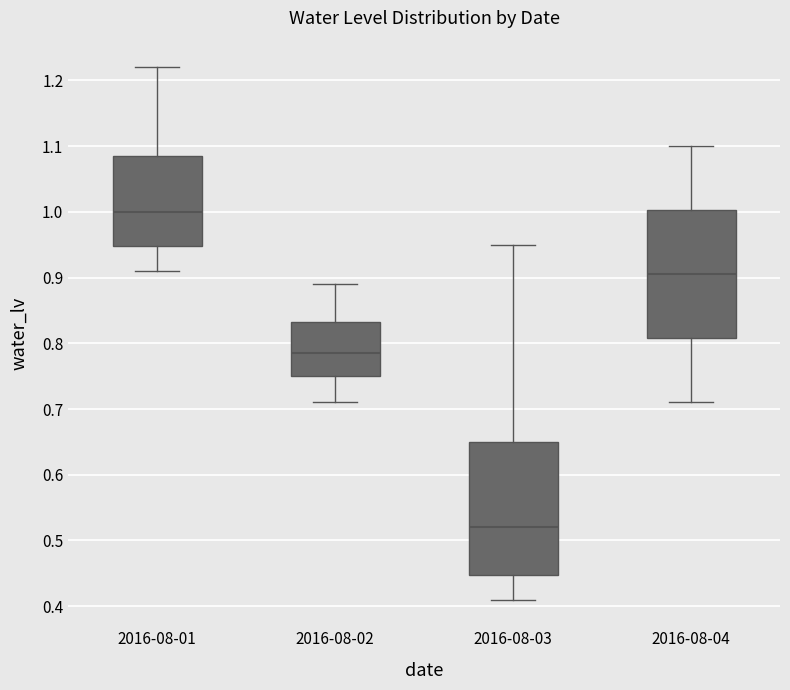

Where is the upper edge of the box for 2016-08-02 on the y-axis? The values are not printed on the chart, so give them approximately, as read against the axis.

0.83